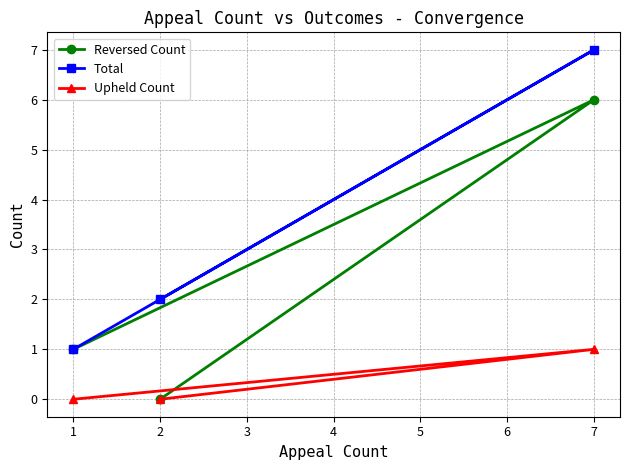

Is the value of Upheld Count at 1 greater than the value of Total at 2?

No